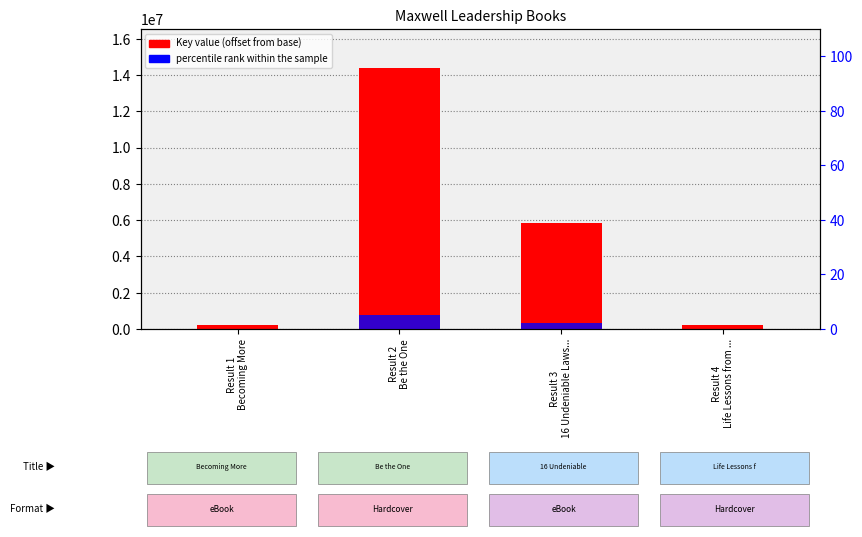

How many groups of bars are there?

4